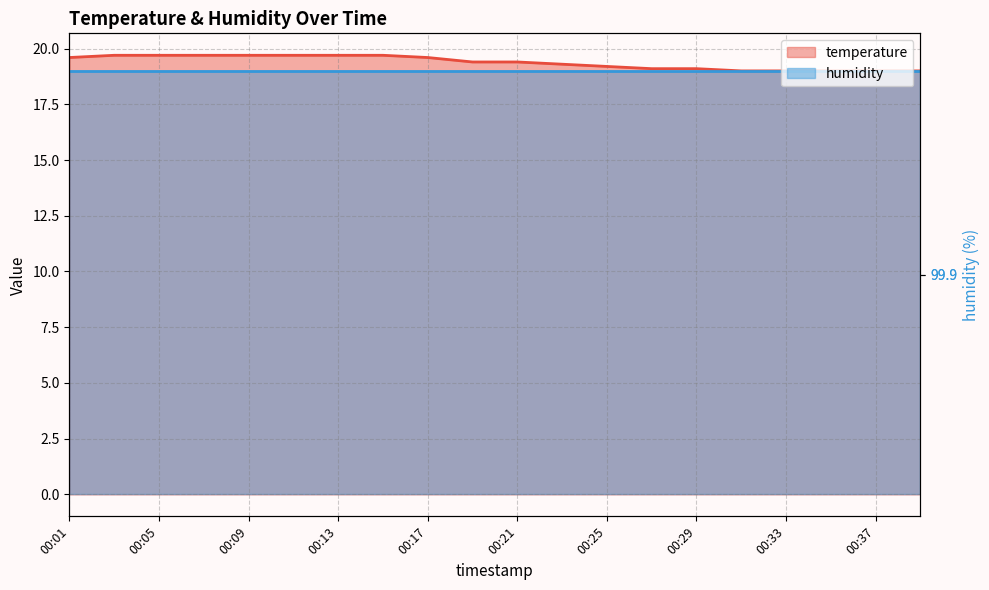

What is the difference between the maximum and minimum values?

0.7